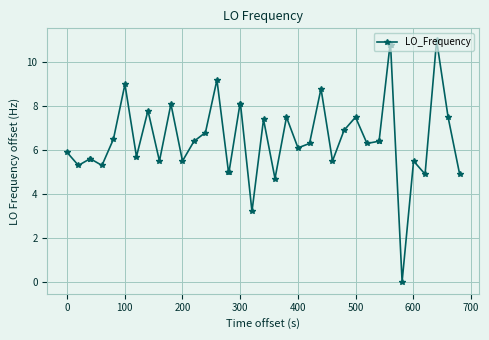

What is the maximum value shown in the chart?

11.0